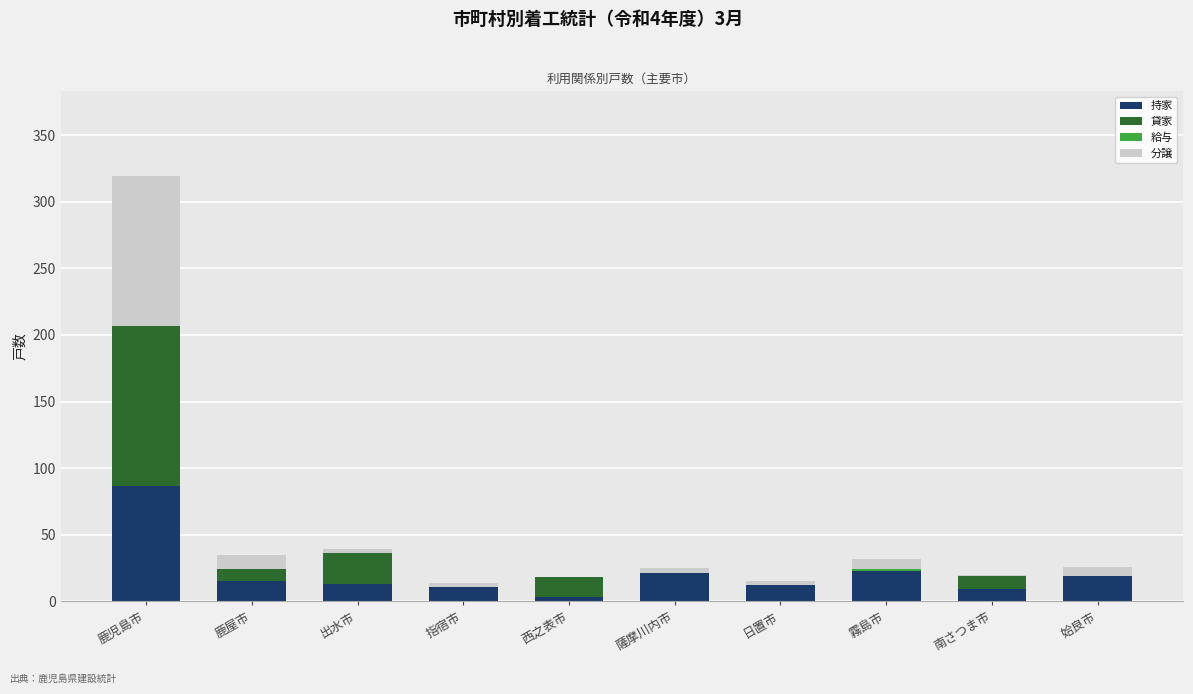

At which category is the sum across all series the highest?

鹿児島市